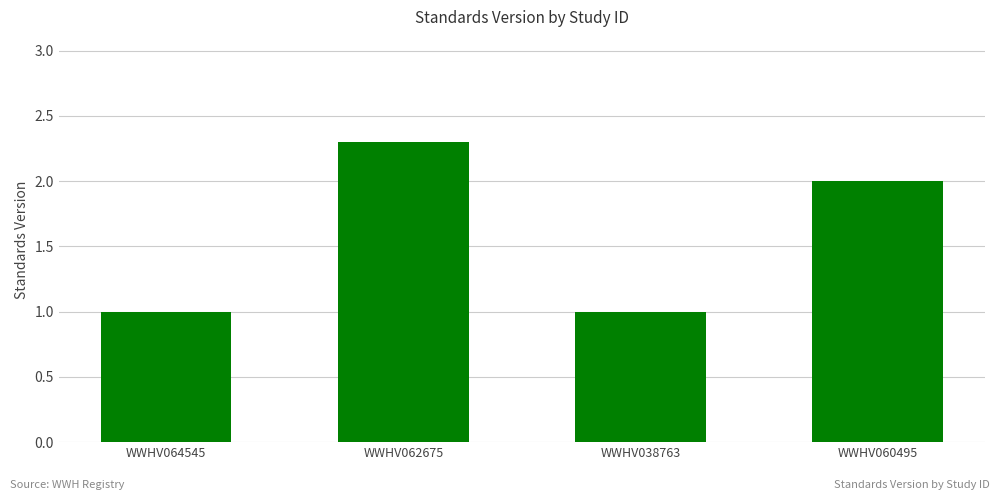

What position from the left is WWHV038763?

3